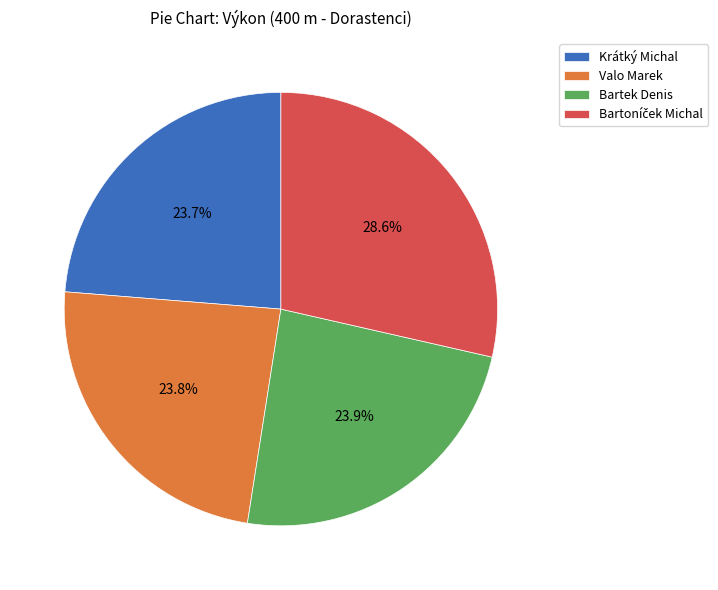

Count the number of slices in the pie.

4